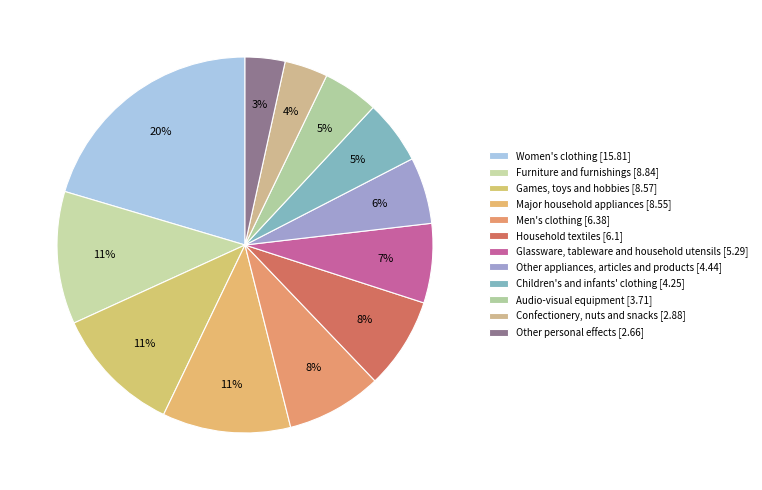

Is it true that Children's and infants' clothing is 5% of the pie?

True